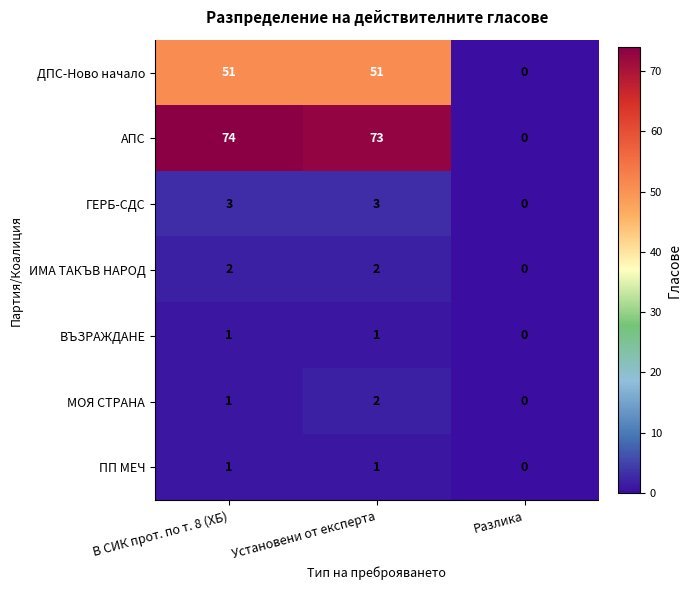

Count the number of categories in the chart.

3